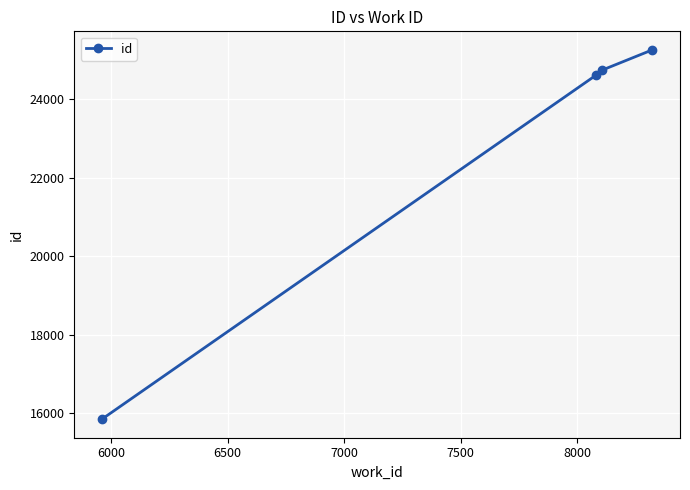

What is the difference between the maximum and minimum values?

9412